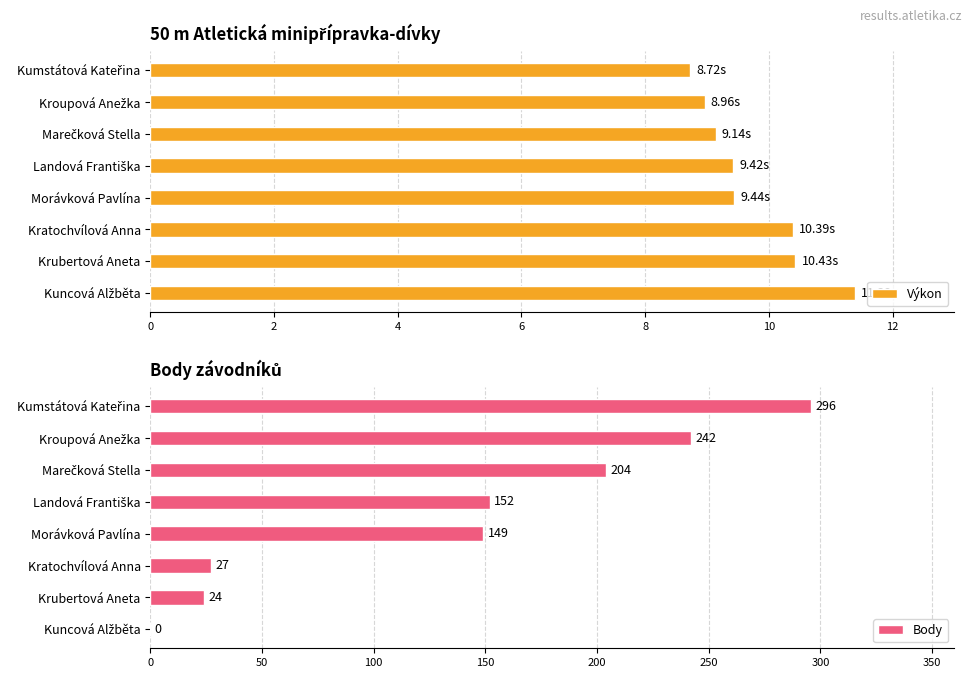

What is the value of the Výkon bar at the 6th from the left?

10.4